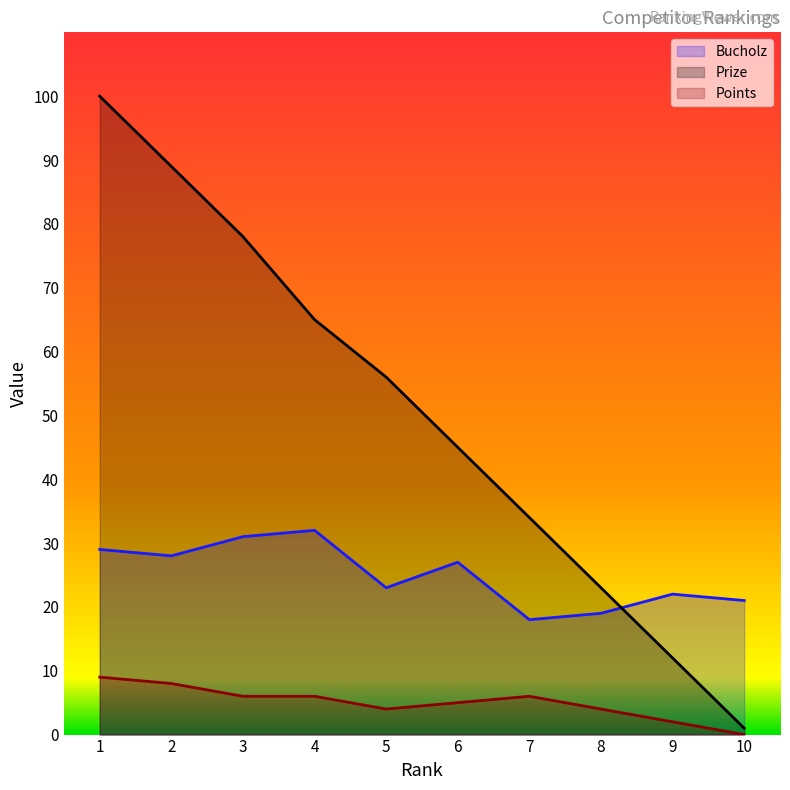

Reading left to right, extract all data points from this chart.

Bucholz: 29	28	31	32	23	27	18	19	22	21
Prize: 100	89	78	65	56	45	34	23	12	1
Points: 9	8	6	6	4	5	6	4	2	0